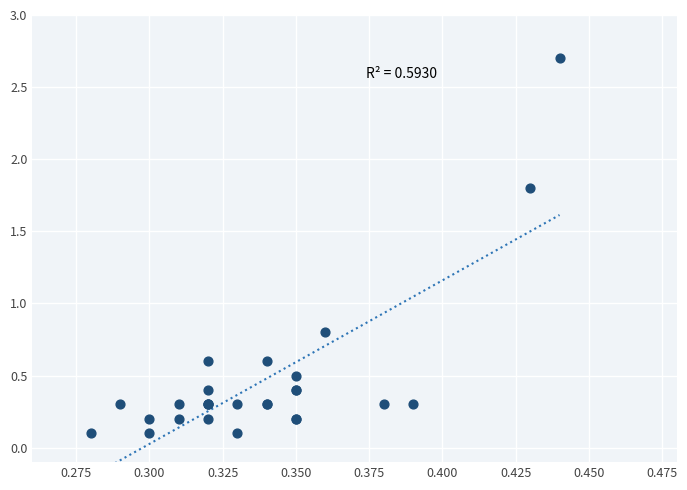

What Y value in the scatter plot is closest to 1?

0.8